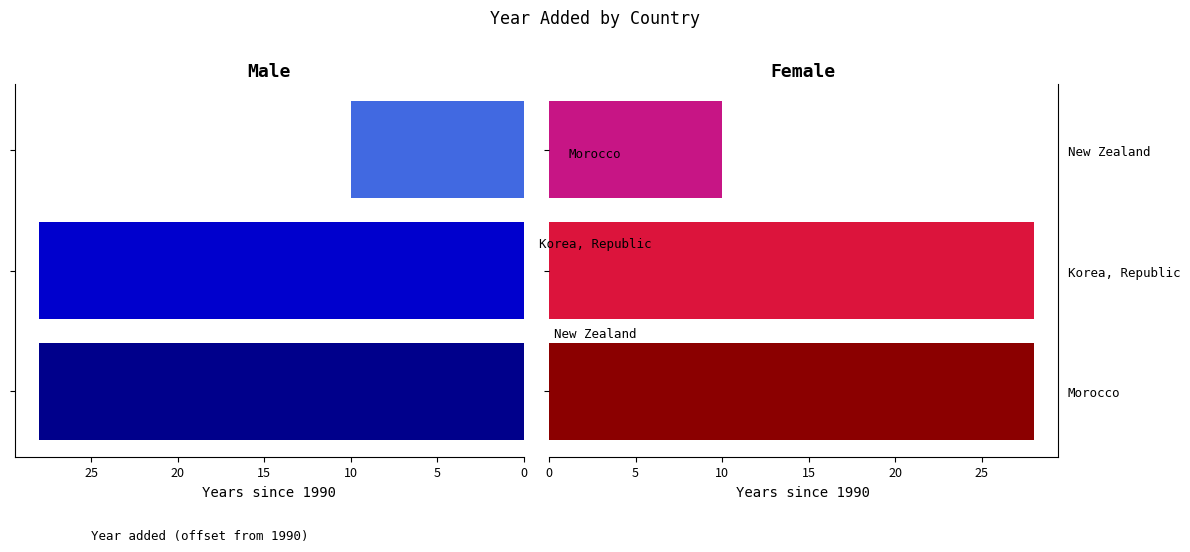

What is the value of the 1st bar from the left?

28